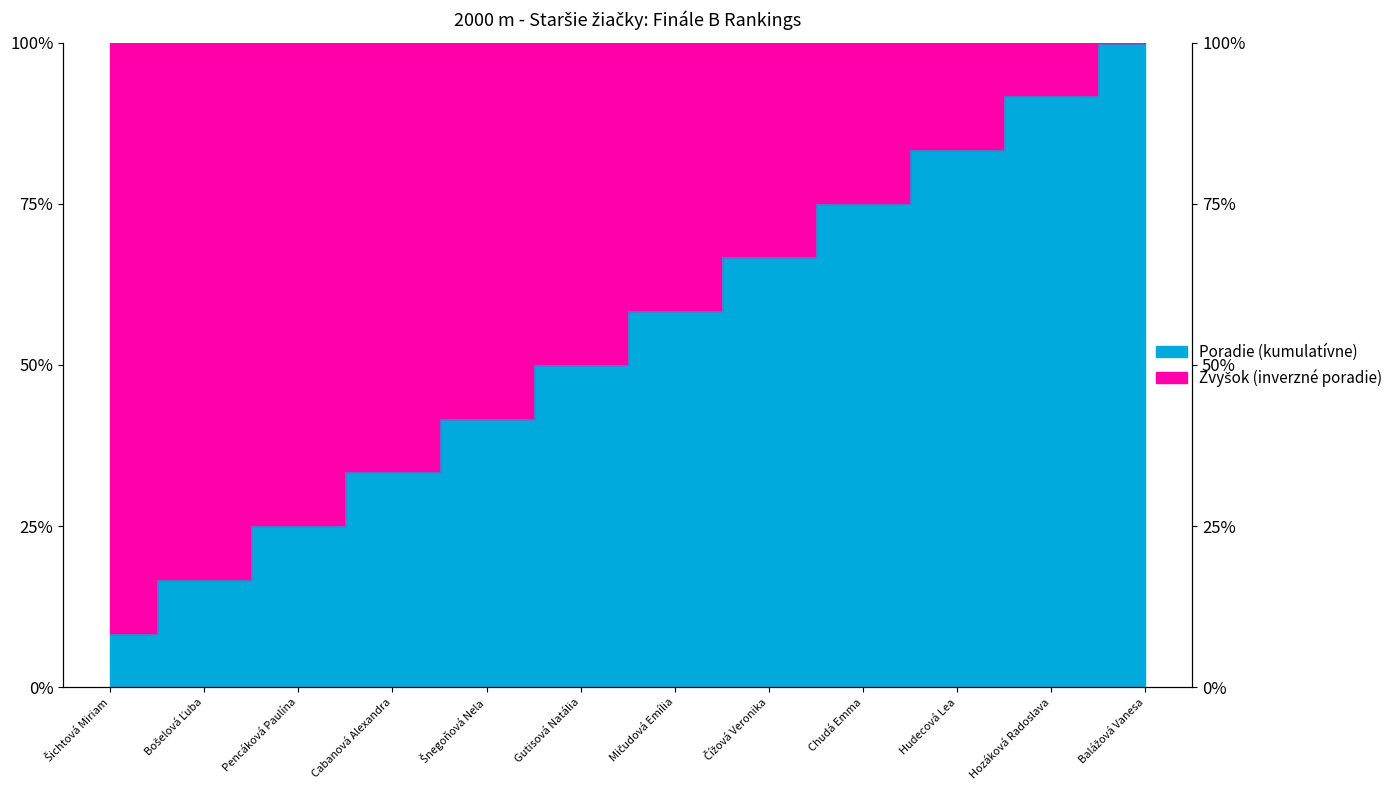

What is the sum of the values at Pencáková Paulína and Bošelová Ľuba?

41.7